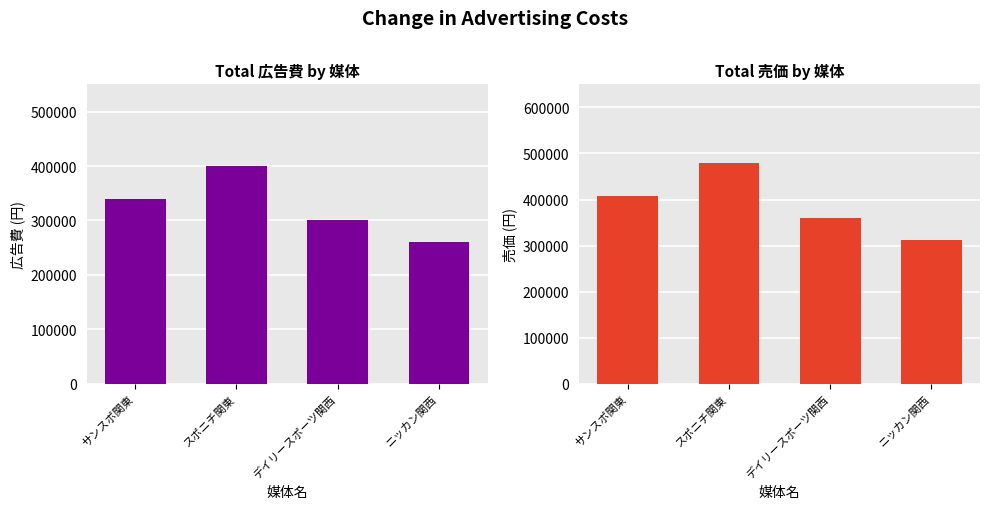

What is the greatest value displayed?

480000